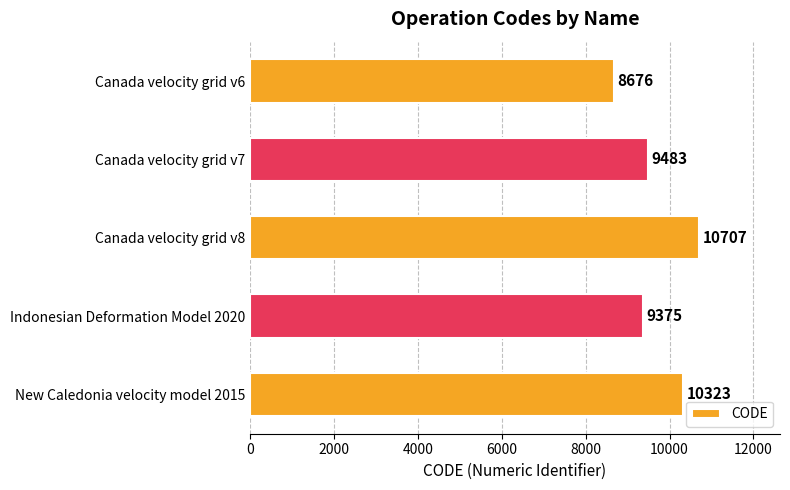

The value at New Caledonia velocity model 2015 is 13718. True or false?

False